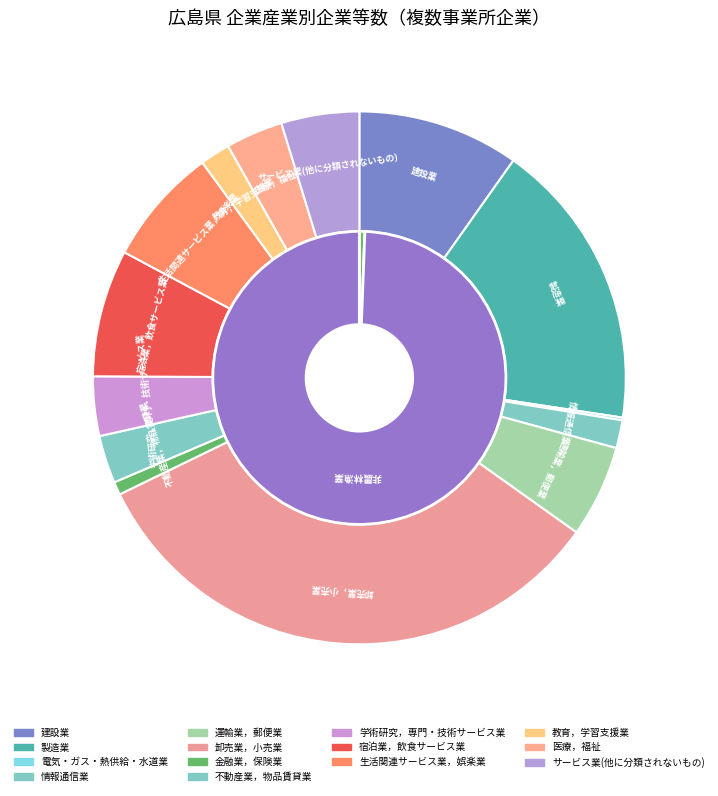

Rank the categories by value from highest to lowest.

卸売業，小売業, 製造業, 建設業, 宿泊業，飲食サービス業, 生活関連サービス業，娯楽業, 運輸業，郵便業, サービス業(他に分類されないもの), 学術研究，専門・技術サービス業, 医療，福祉, 不動産業，物品賃貸業, 教育，学習支援業, 情報通信業, 金融業，保険業, 電気・ガス・熱供給・水道業